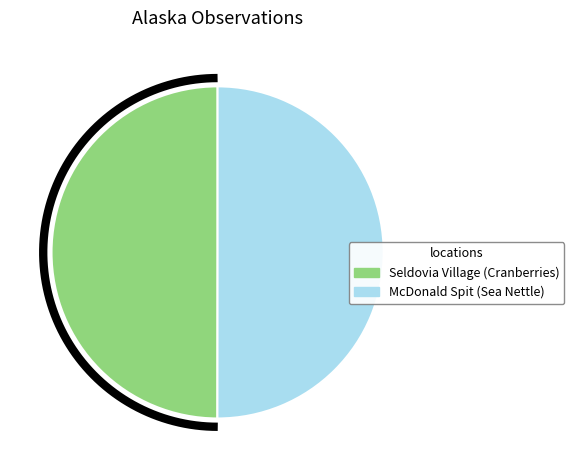

What is the smallest slice in the pie chart?

Seldovia Village (Cranberries)